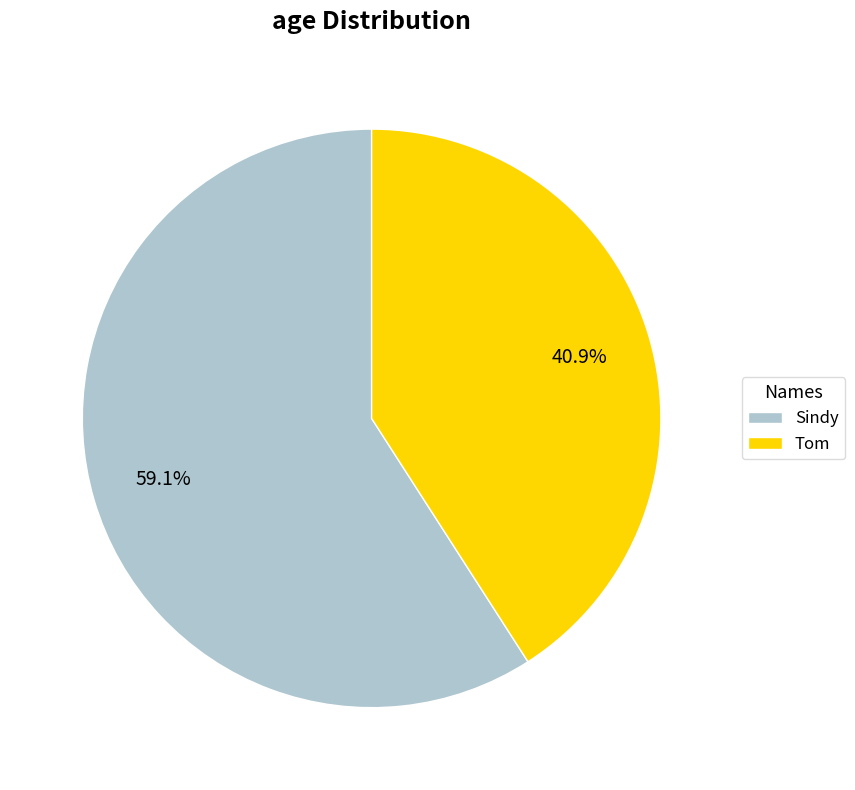

Which category has the smallest portion of the pie?

Tom